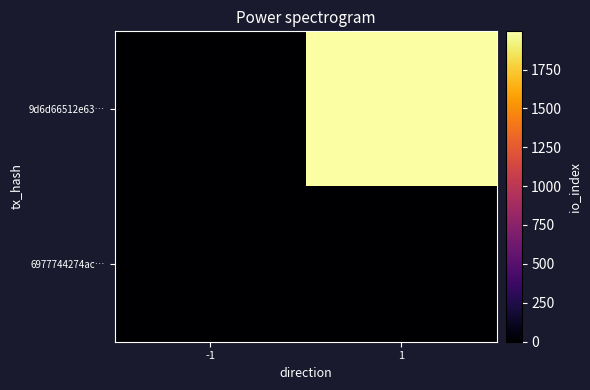

Between -1 and 1, which is larger?

1